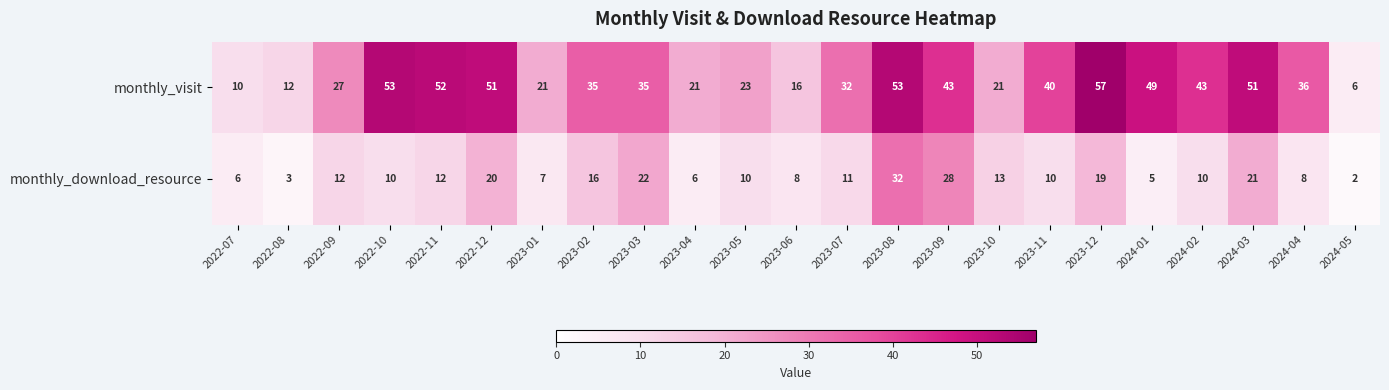

At which category is the sum across all series the highest?

2023-08